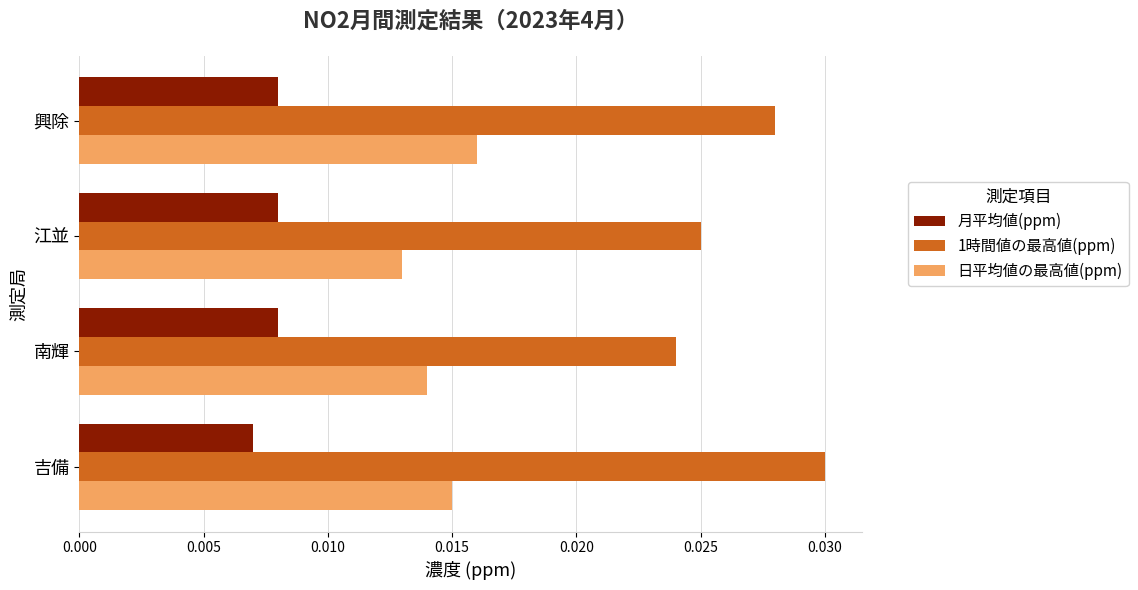

Rank the series by their maximum value, from highest to lowest.

1時間値の最高値(ppm), 日平均値の最高値(ppm), 月平均値(ppm)